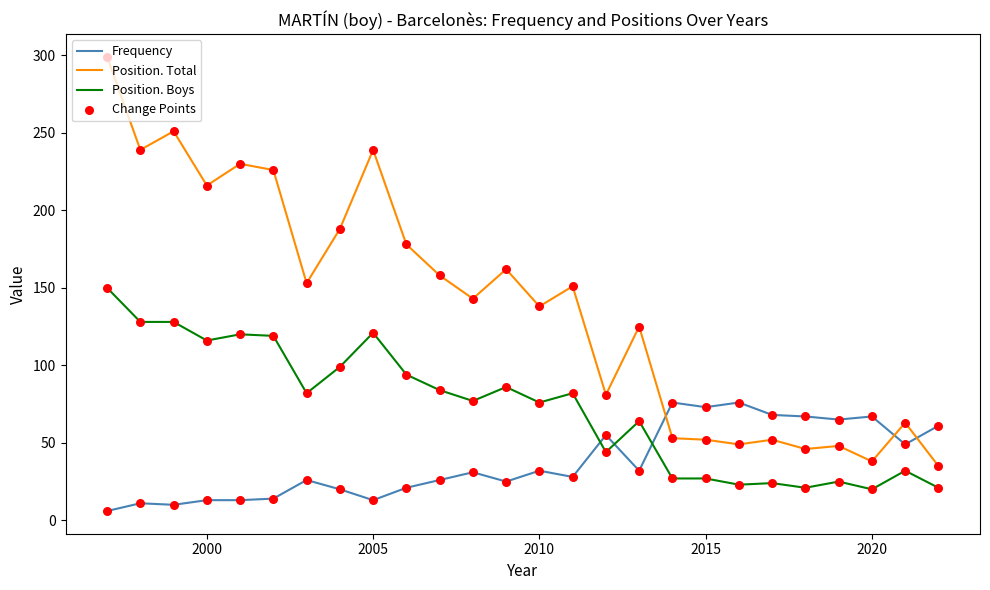

Rank the series by their average value, from lowest to highest.

Frequency, Position. Boys, Position. Total